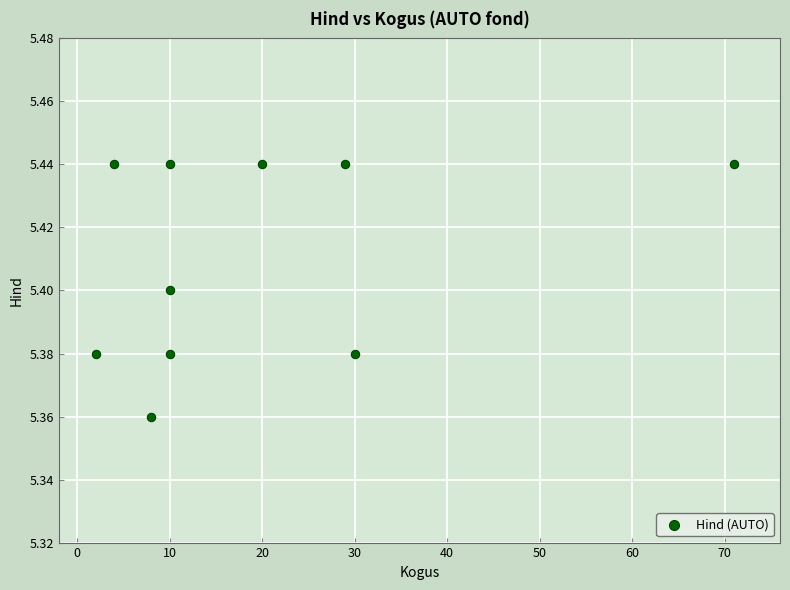

What is the range of X values (max minus min)?

69.0